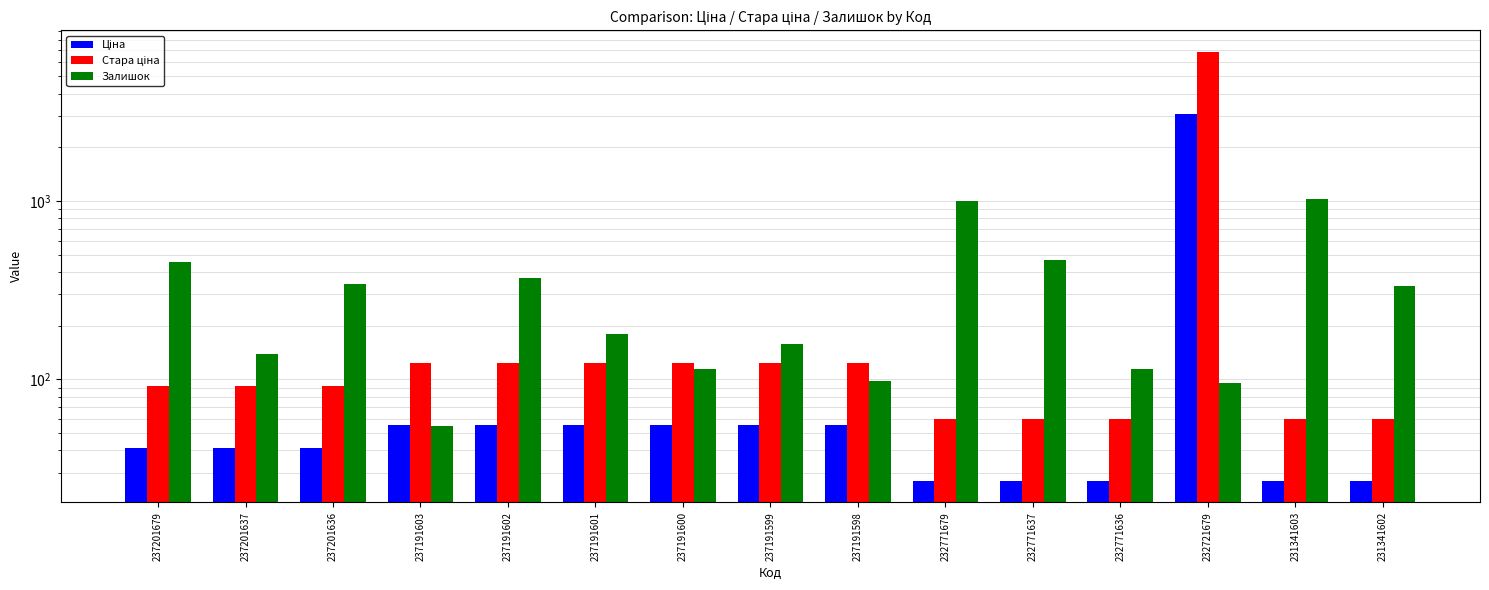

What is the total value across all series at 232721679?

10056.7